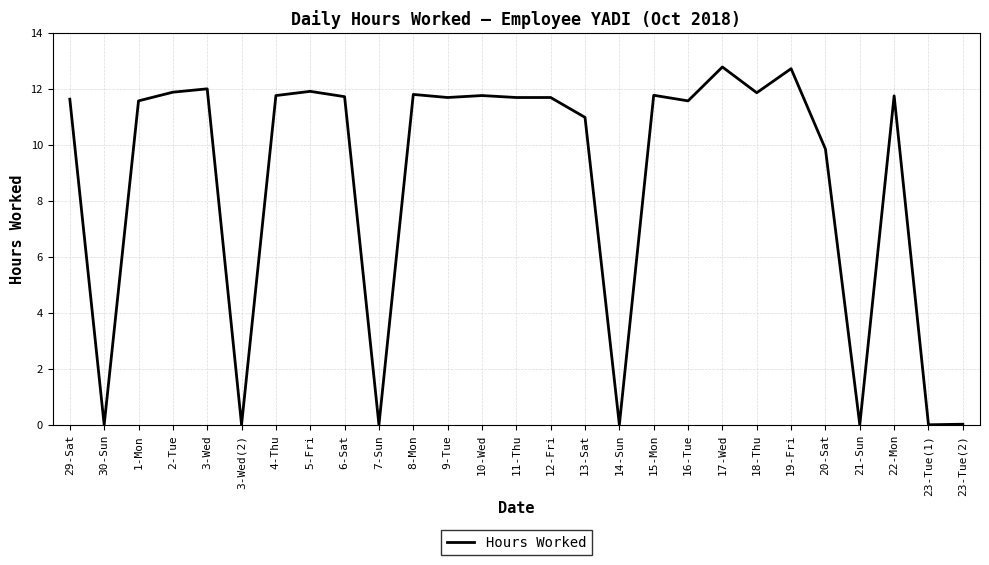

What value does the data have at 13-Sat?

11.0